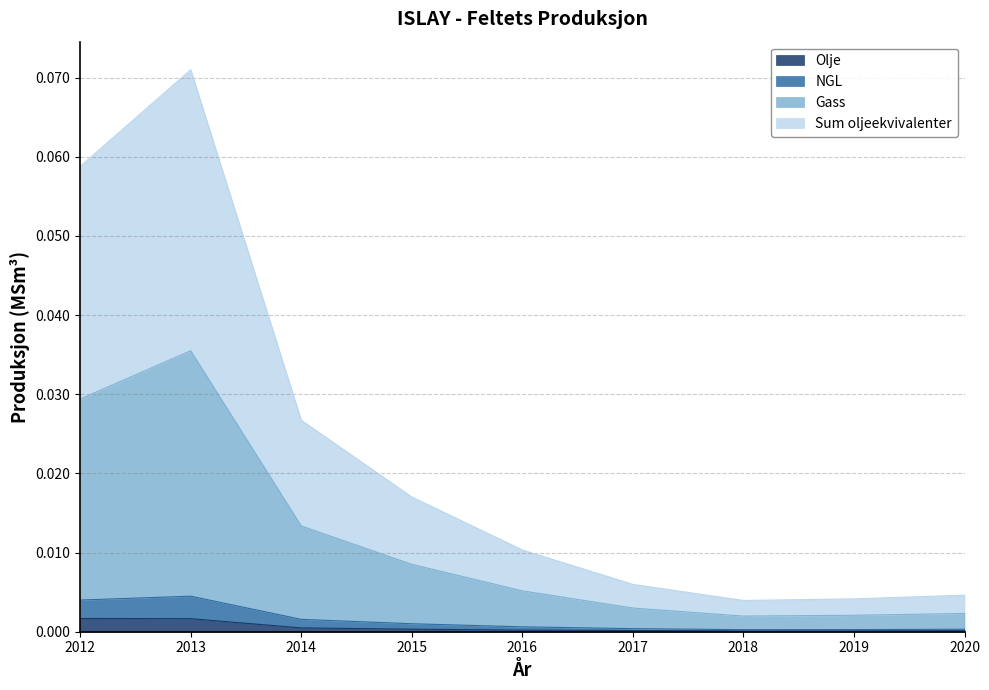

True or false: Sum oljeekvivalenter has a value of 0.0 at 2019.

True